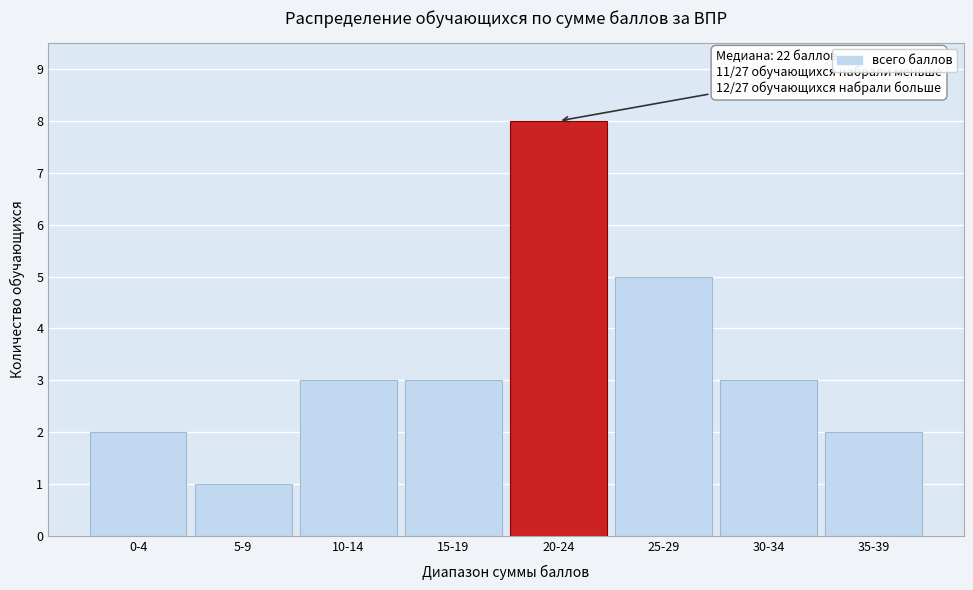

Reading left to right, extract all data points from this chart.

2	1	3	3	8	5	3	2